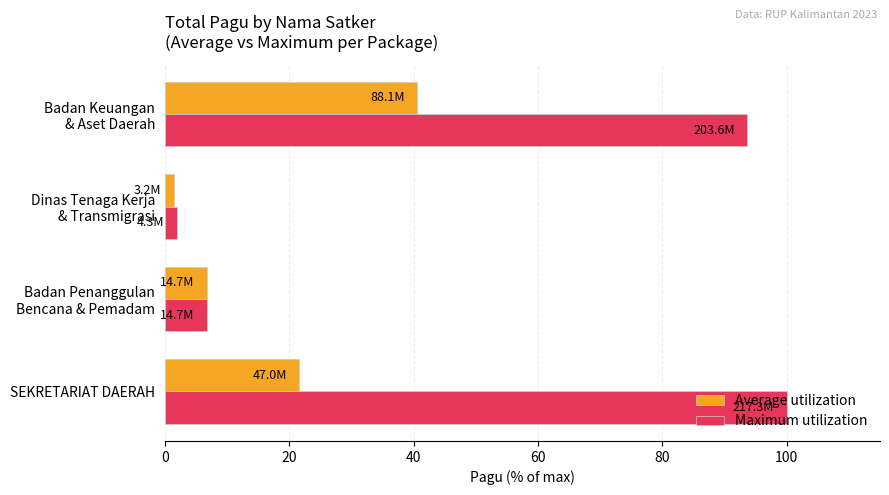

What is the smallest value displayed?

1.5